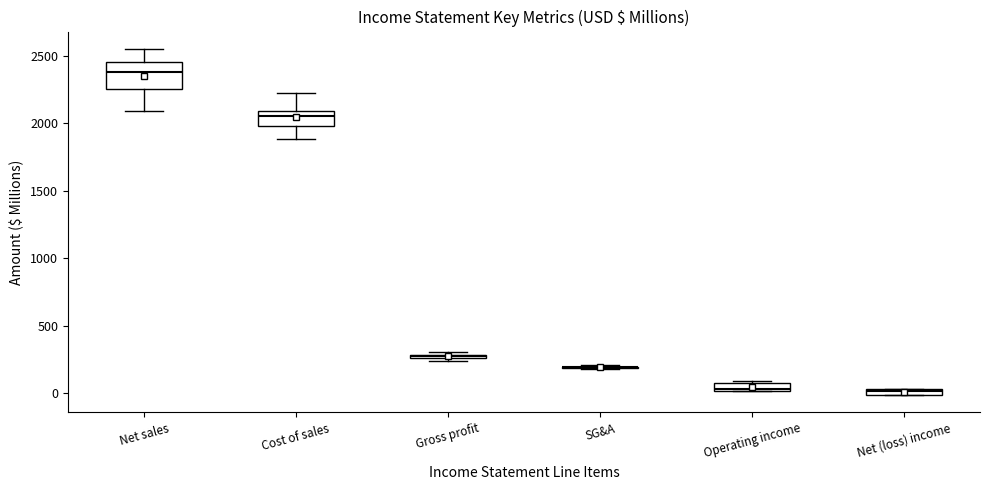

Which box is the tallest, from its lower edge to its upper edge?

Net sales